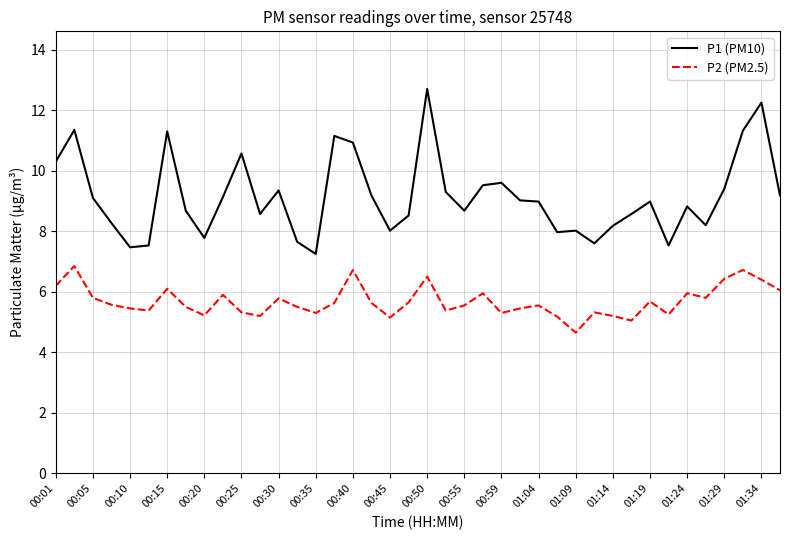

What is the sum of all P1 (PM10) values?

365.9